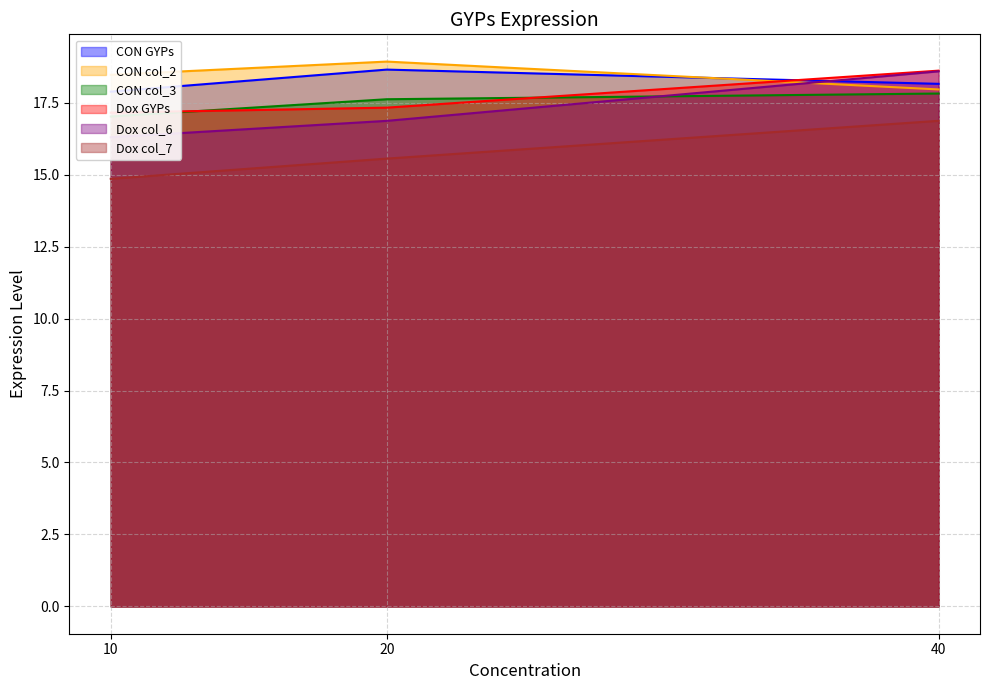

What is the average value of the CON col_2 series?

18.4